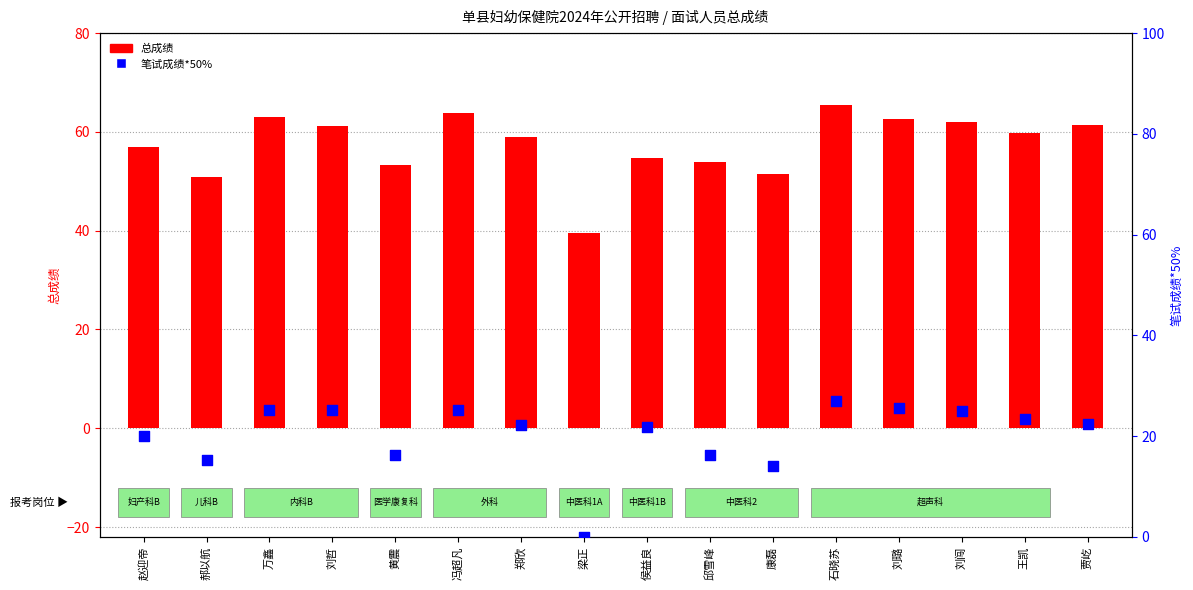

Which series has the largest Y range (max minus min)?

笔试成绩*50%